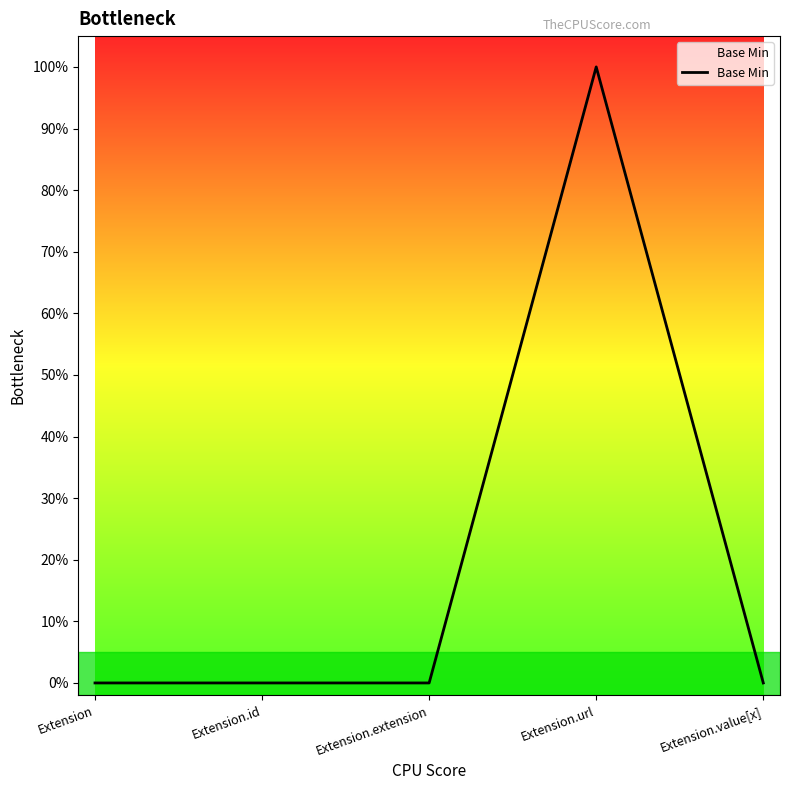

What is the label of the 1st point from the left?

Extension